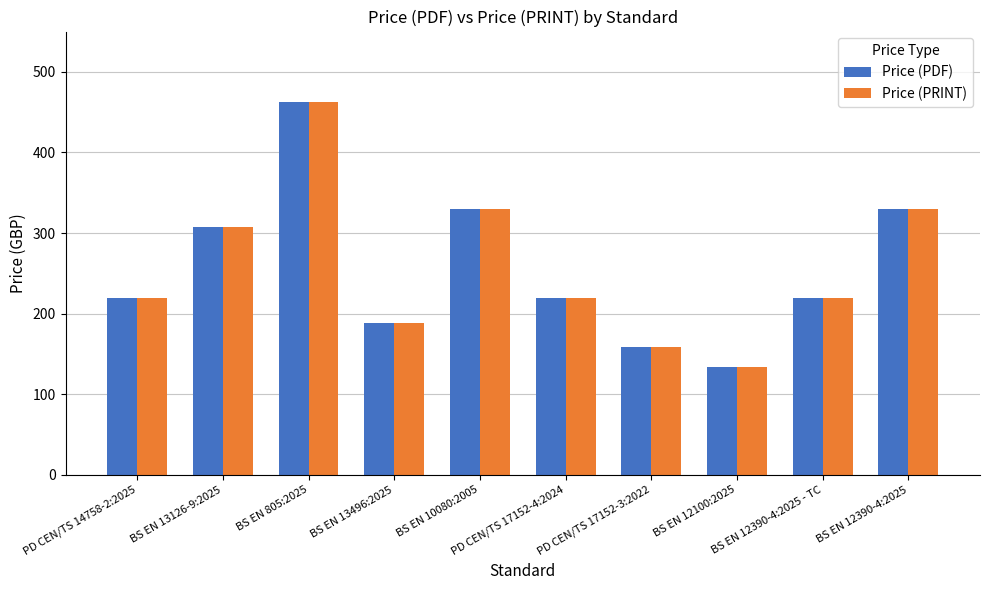

What is the difference between the Price (PDF) values at BS EN 805:2025 and BS EN 12390-4:2025?

132